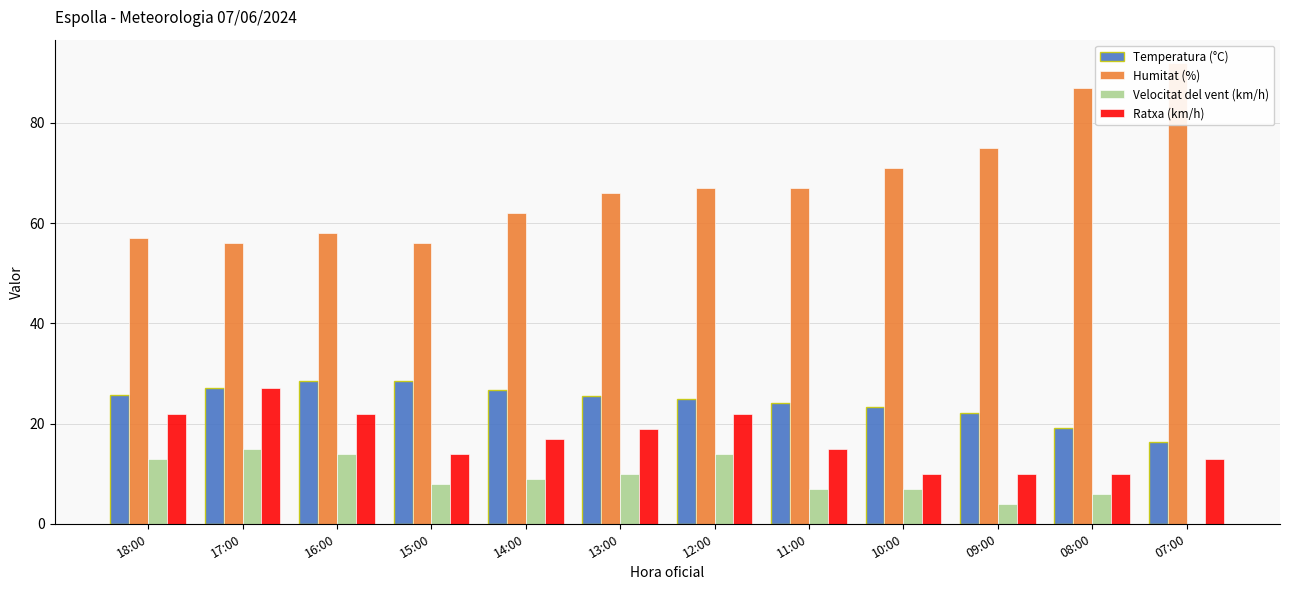

Which category has the highest value in the Ratxa (km/h) series?

17:00